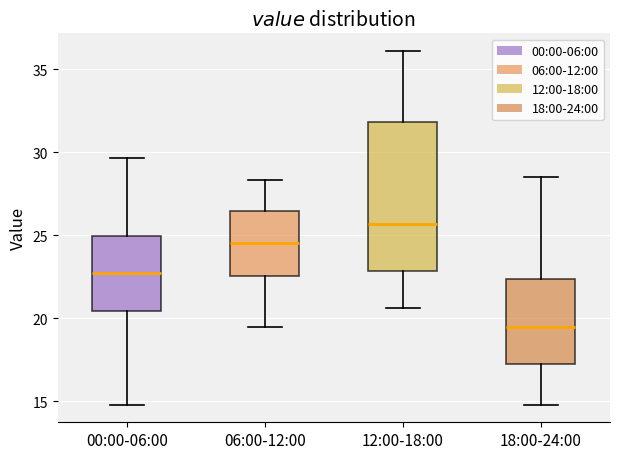

Reading left to right, read every box against the y-axis: the position of its median line, the range the box covers, and the ends of its whiskers. The values are not printed on the chart, so give them approximately, as read against the axis.

00:00-06:00: median 22.5, box 20.5 to 25.0, whiskers 15.0 to 29.5
06:00-12:00: median 24.5, box 22.5 to 26.5, whiskers 19.5 to 28.5
12:00-18:00: median 25.5, box 23.0 to 32.0, whiskers 20.5 to 36.0
18:00-24:00: median 19.5, box 17.0 to 22.5, whiskers 15.0 to 28.5